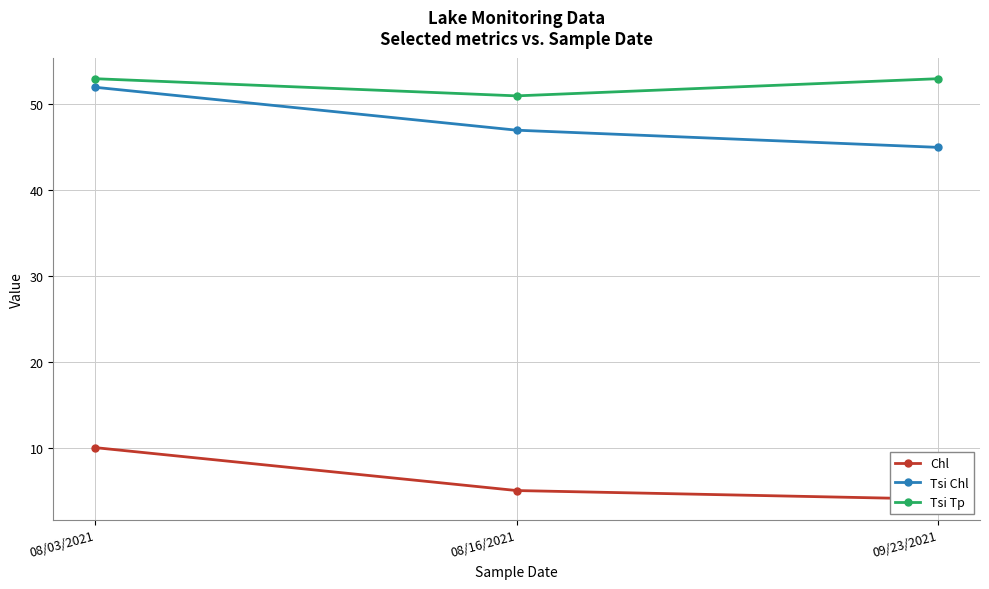

Which has a higher value, 09/23/2021 or 08/16/2021?

08/16/2021